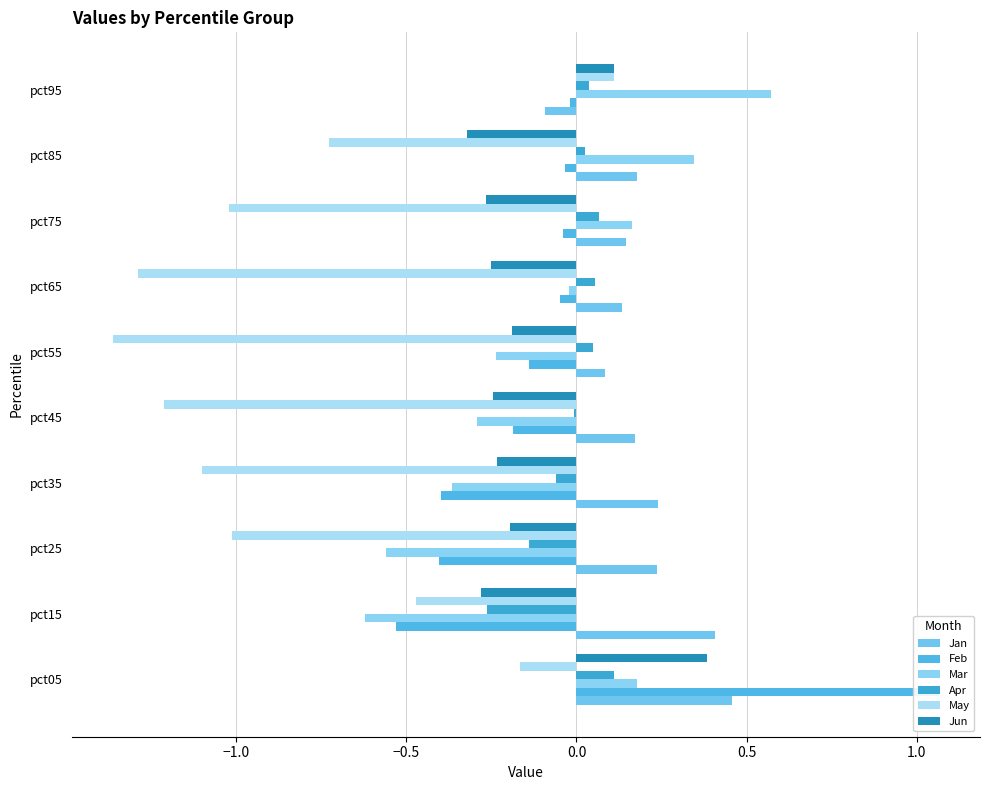

What is the value of the Mar bar at the 2nd from the left?

-0.6